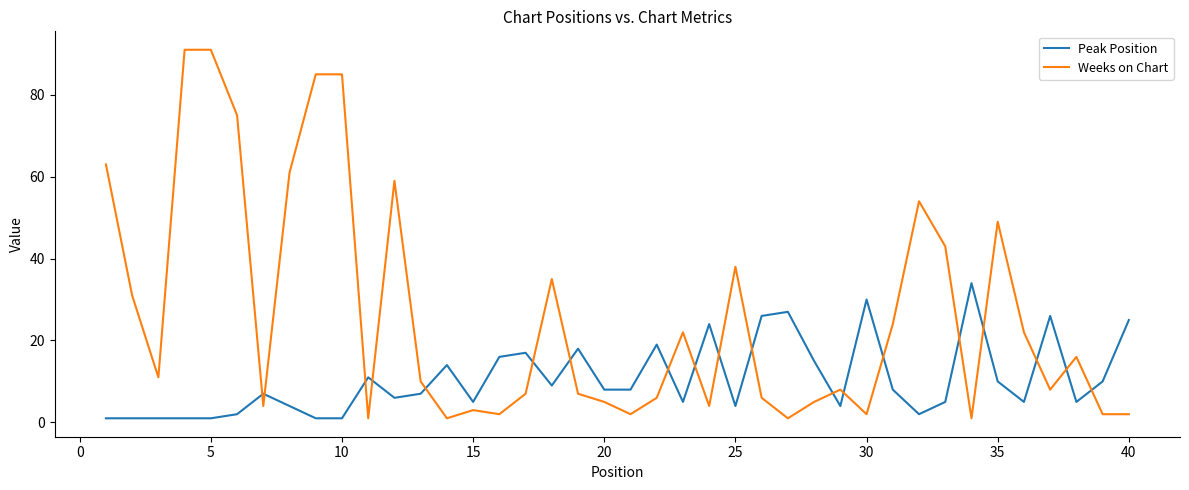

What are all the series names shown in the legend?

Peak Position, Weeks on Chart